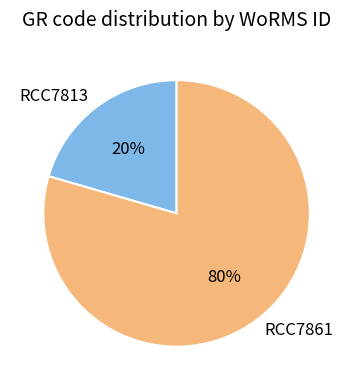

What percentage is the RCC7813 slice, to the nearest percent?

20%